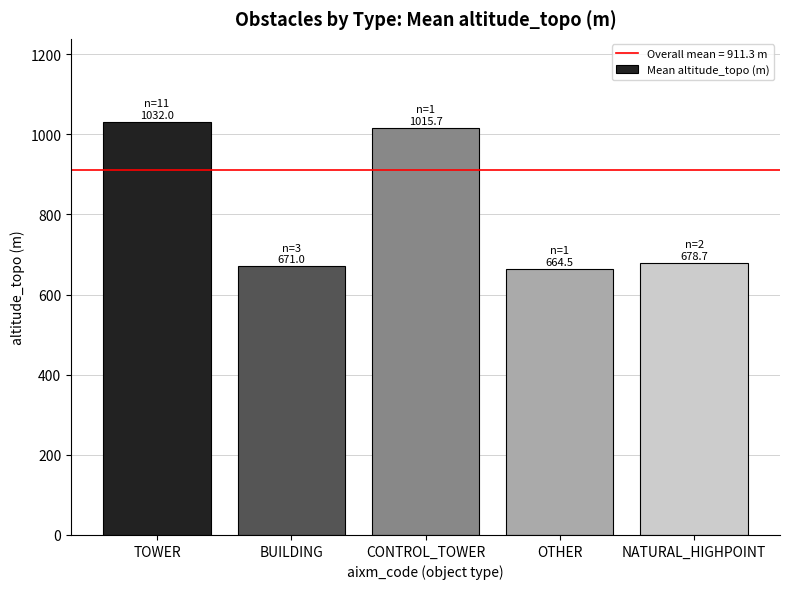

What is the greatest value displayed?

1032.0